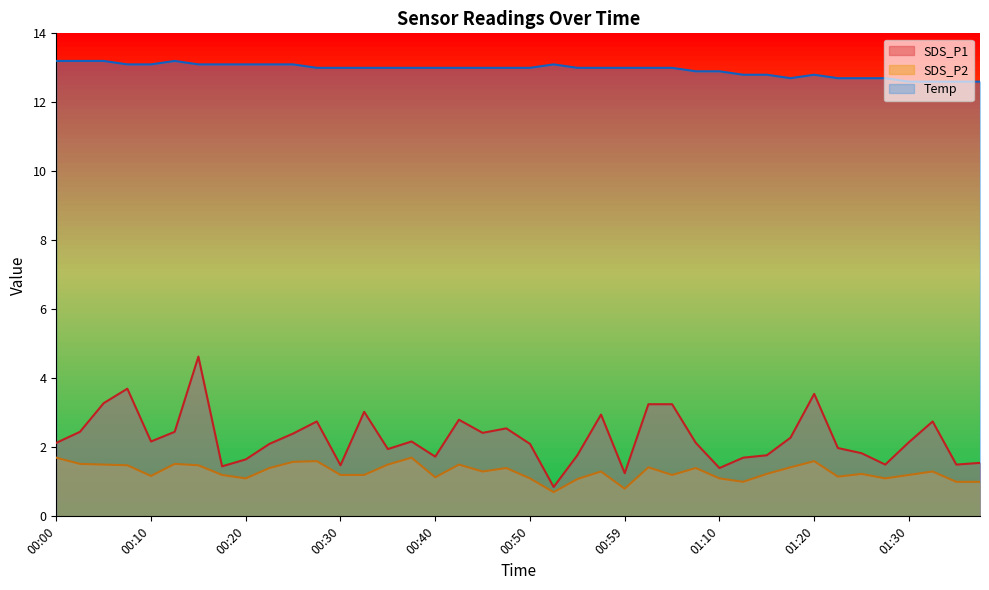

What is the lowest value of the Temp series?

12.6